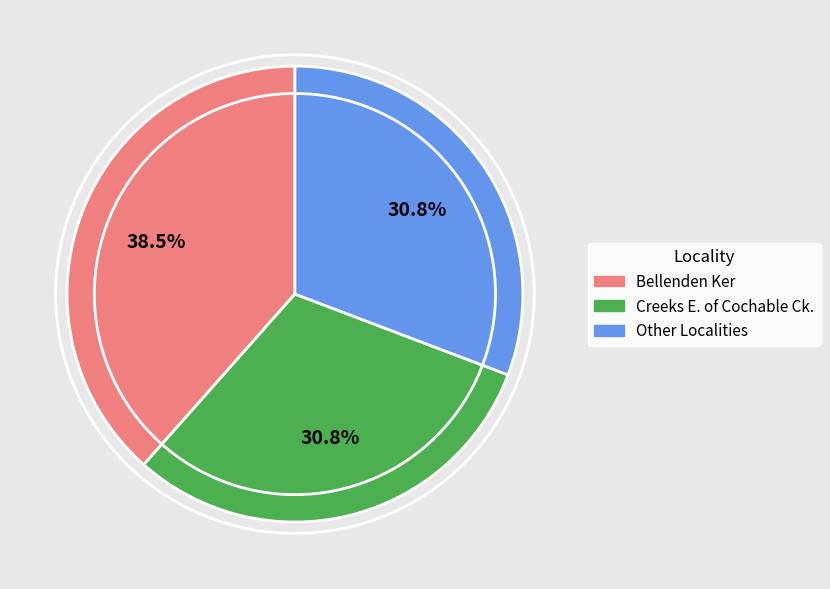

What is the largest slice in the pie chart?

Bellenden Ker